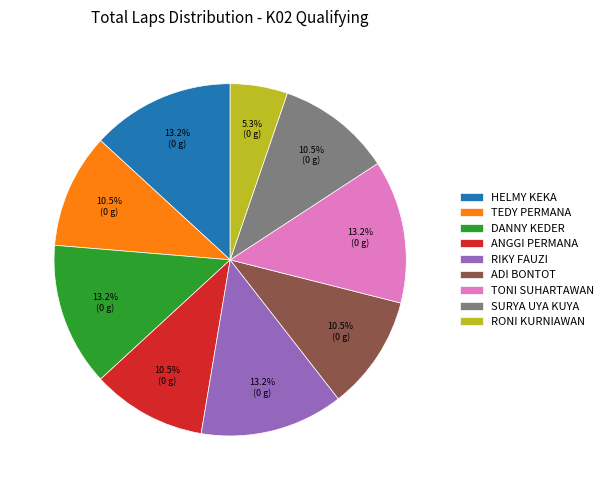

How many slices are in this pie chart?

9